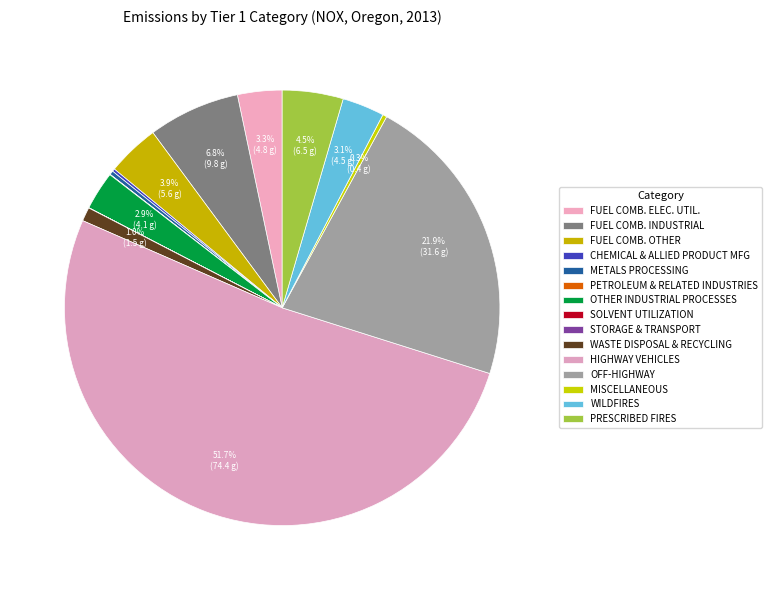

True or false: MISCELLANEOUS accounts for 1% of the total.

False